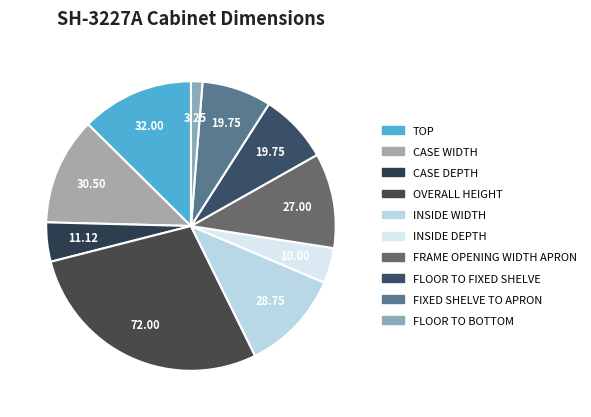

To the nearest percent, what is the average slice percentage?

10%